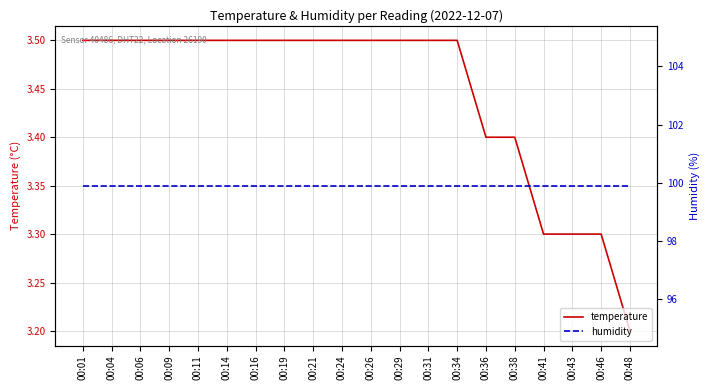

Between 00:16 and 00:43, which is larger?

00:16